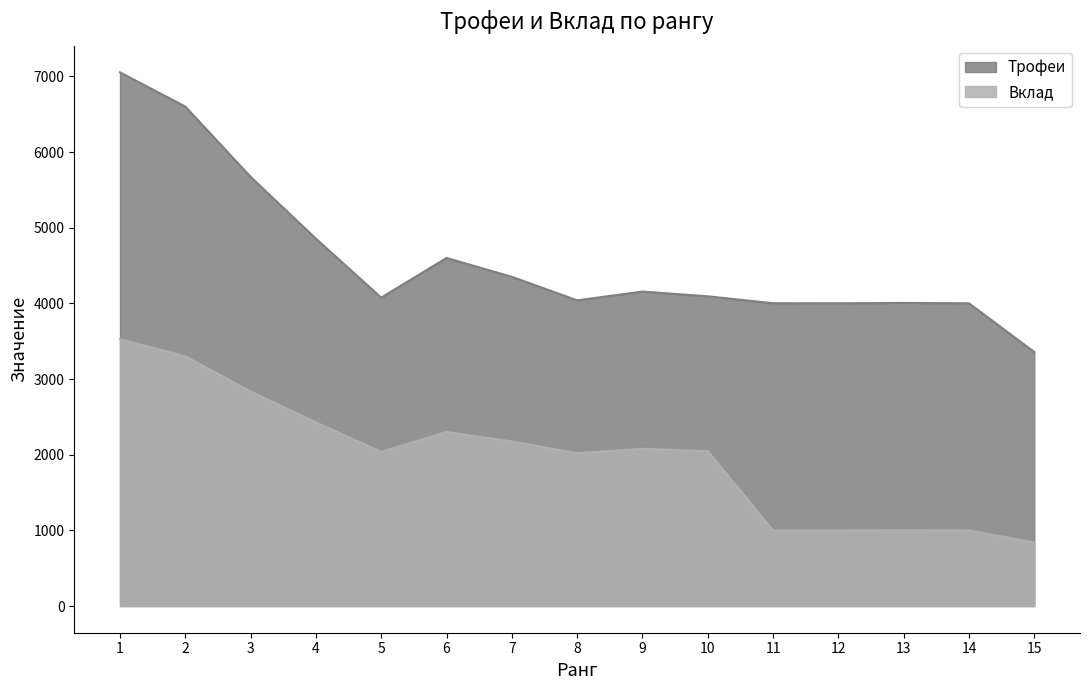

Between 6 and 7, which series saw the biggest shift?

Трофеи